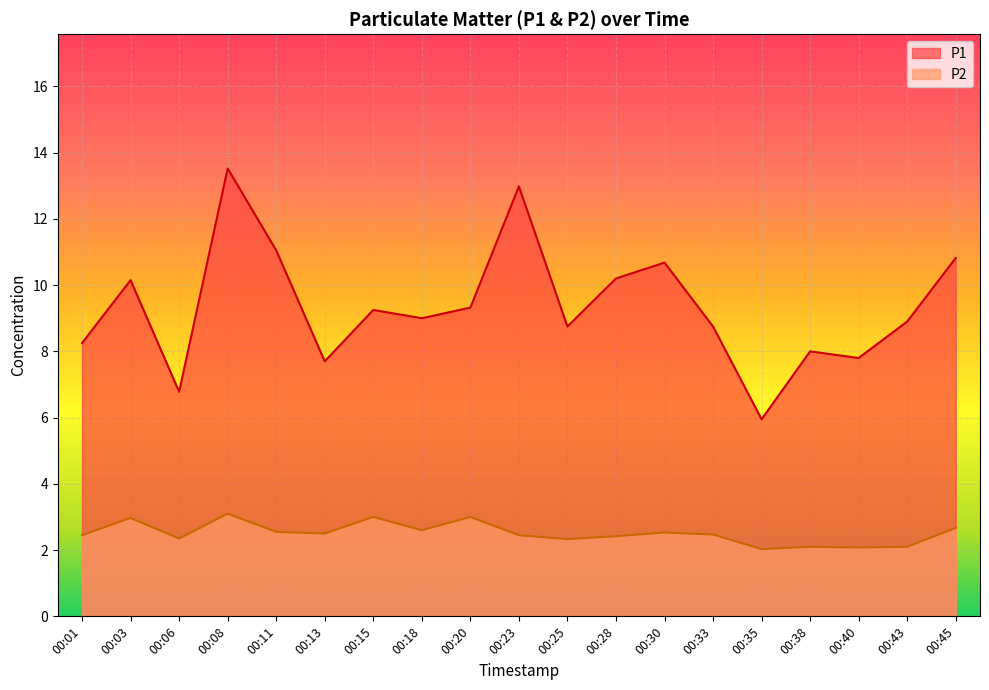

What are all the series names shown in the legend?

P1, P2